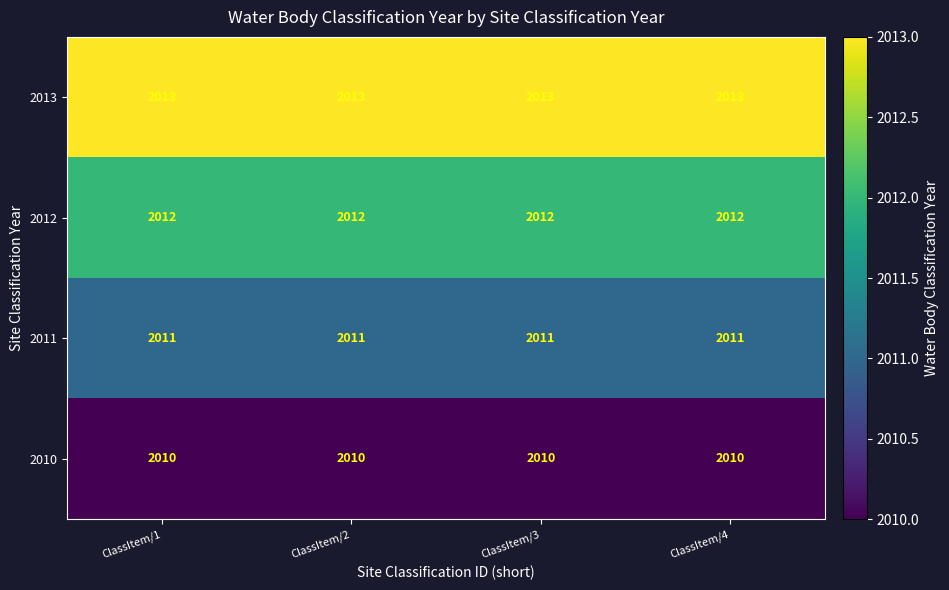

At how many categories does at least one series exceed 2012?

4